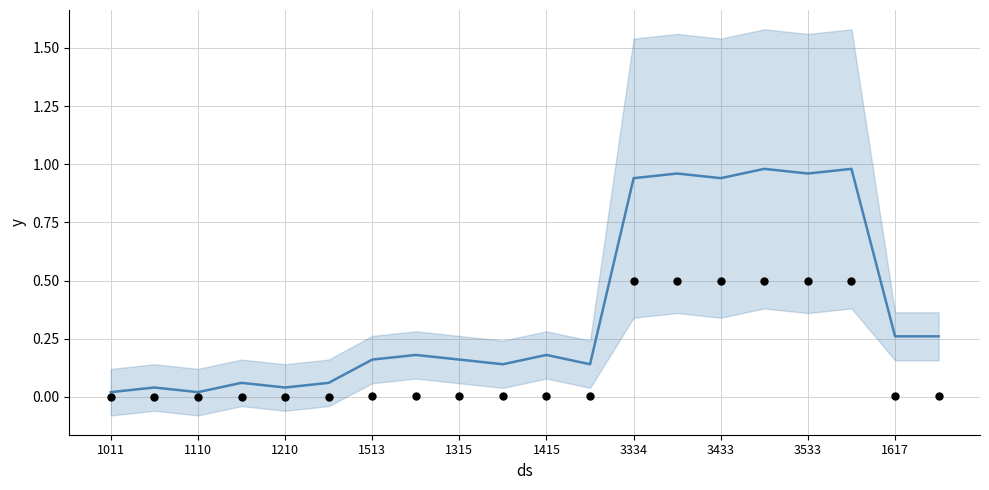

Which series has the largest total across all categories?

mean